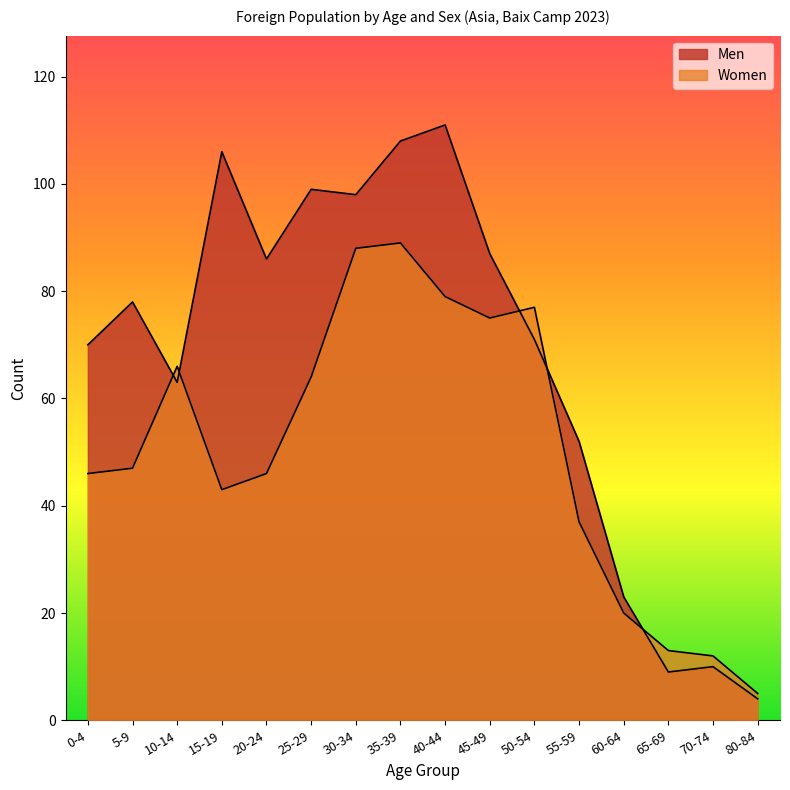

How many intersections are there between Men and Women?

5